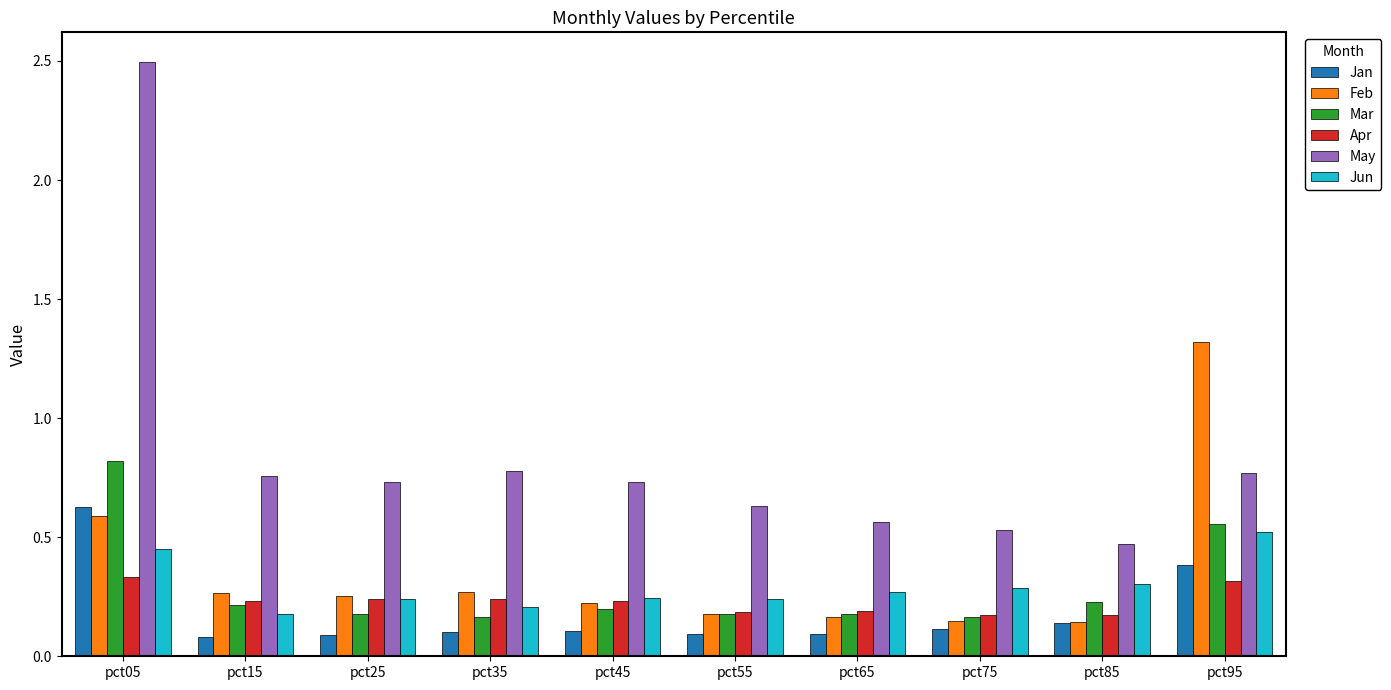

Which series has the widest spread of values?

May